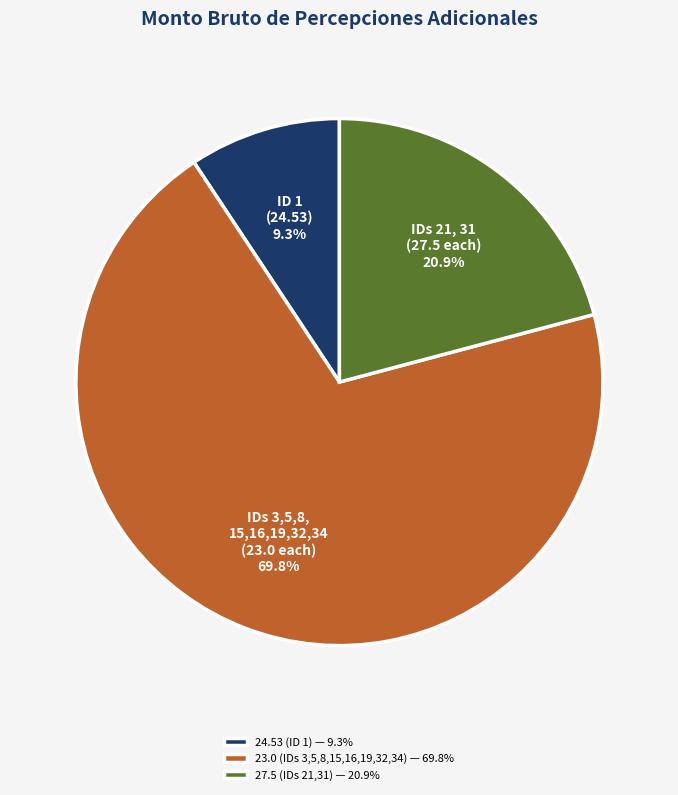

Approximately how many times larger is the value at 24.53 (ID 1) — 9.3% compared to 27.5 (IDs 21,31) — 20.9%?

0.4